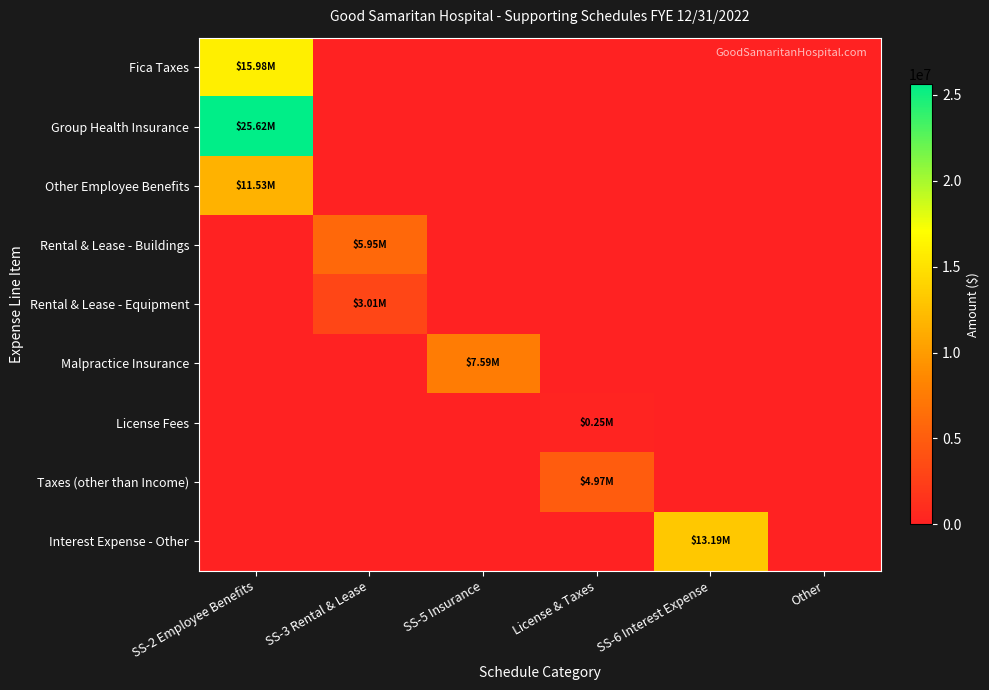

What is the total value across all series at License & Taxes?

5219131.6